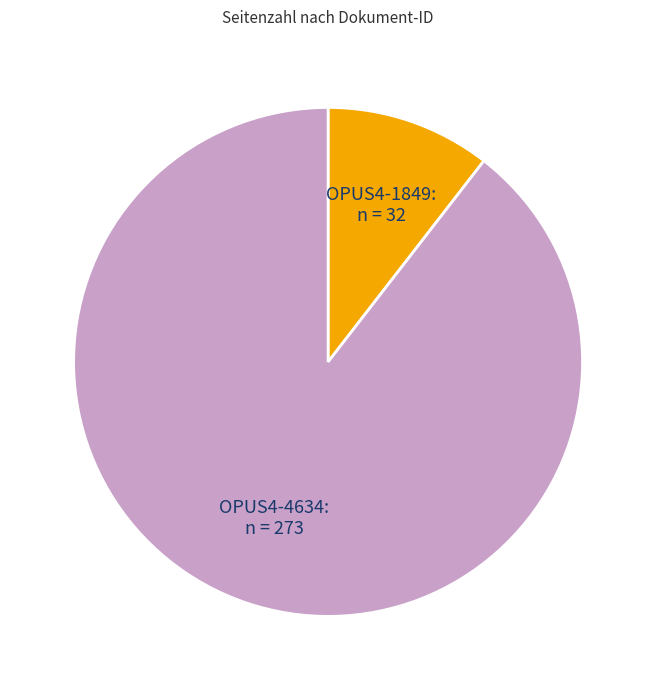

What is the ratio of the value at OPUS4-4634 to the value at OPUS4-1849?

8.5